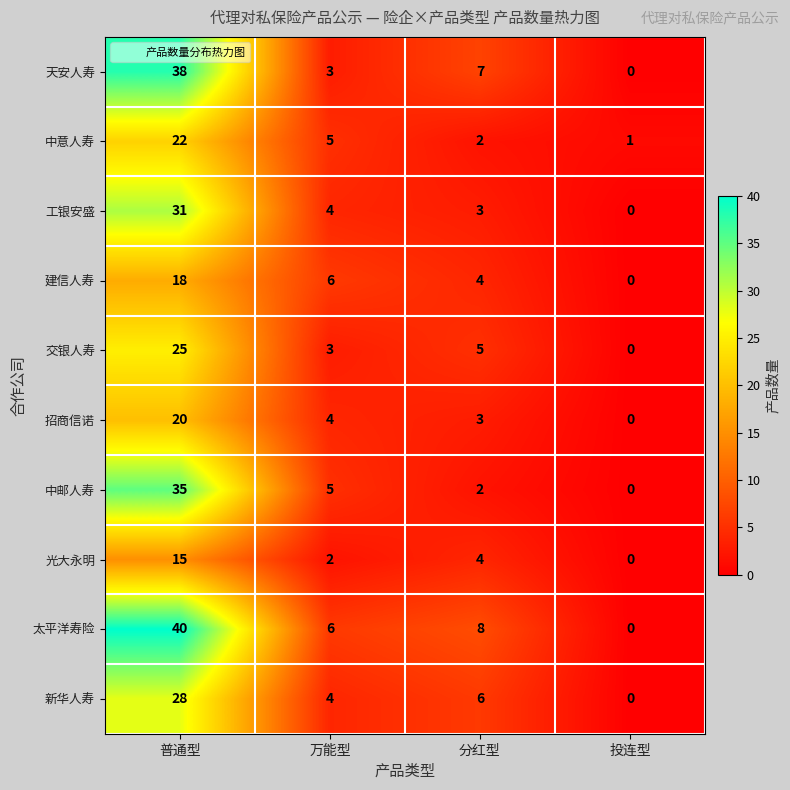

Which series has the largest total across all categories?

太平洋寿险